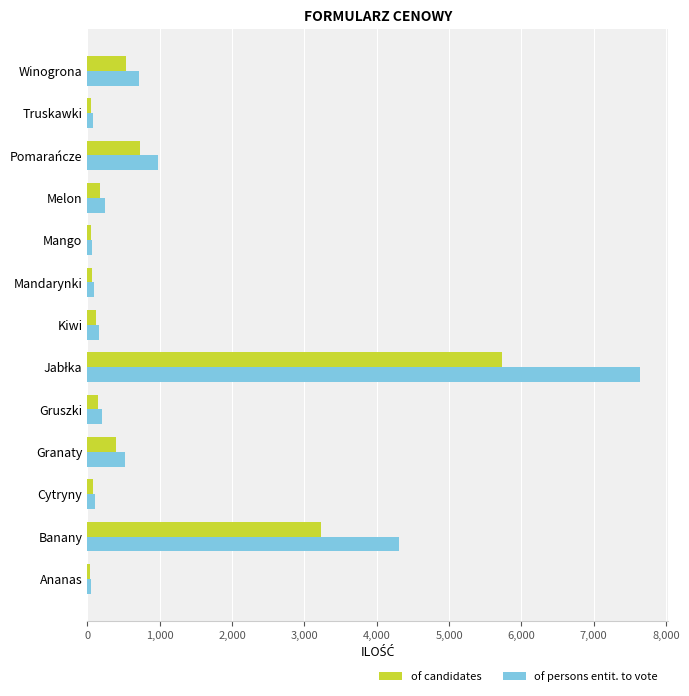

What is the highest value of the of candidates series?

5734.5